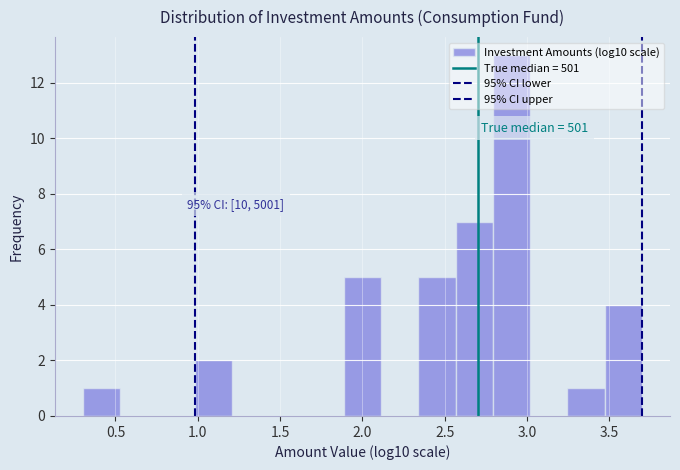

Over which range of the x-axis is the bar tallest?

2.80 to 3.00